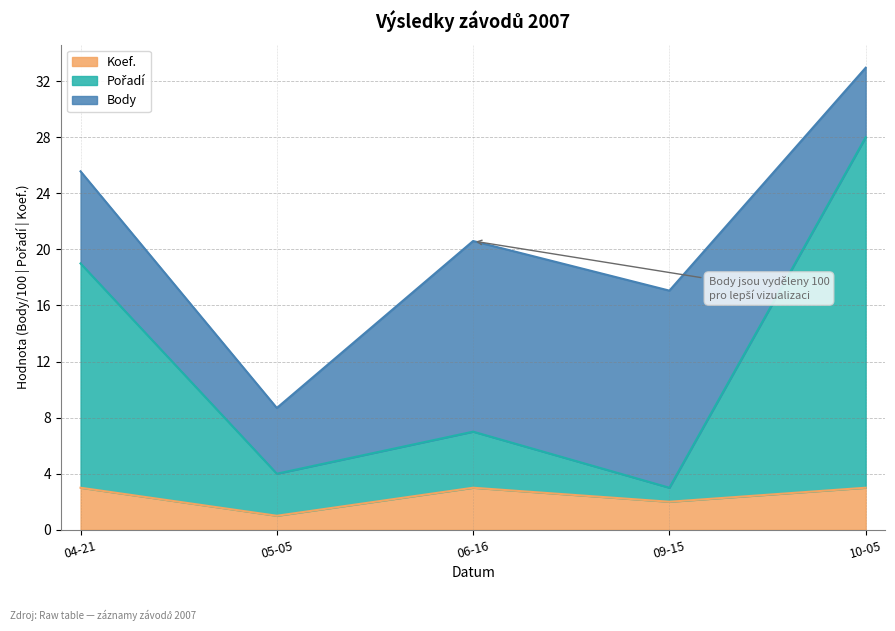

What is the value of the Koef. point at the 1st from the left?

3